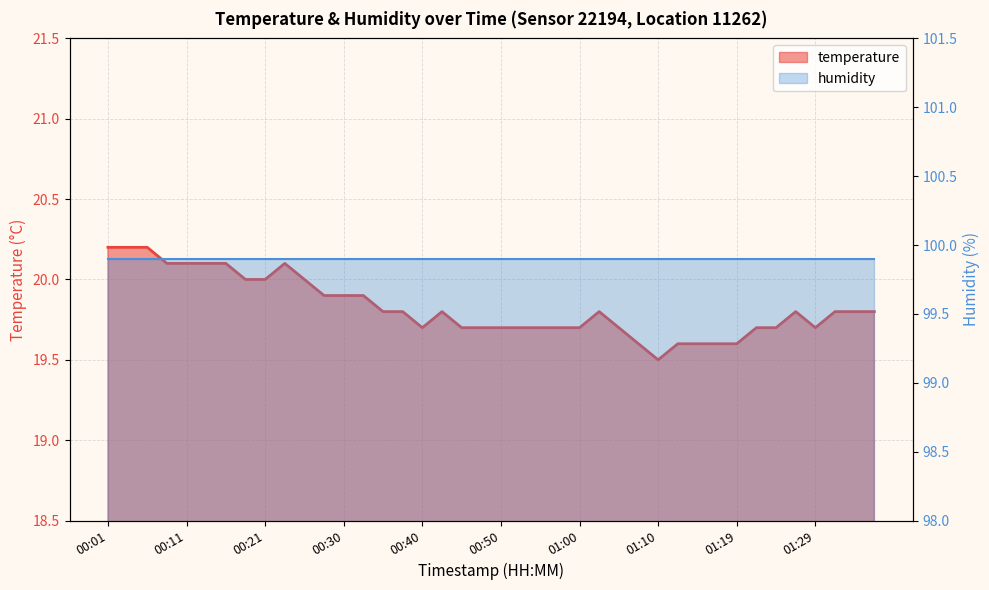

List the labels in order of value, largest first.

00:01, 00:03, 00:06, 00:08, 00:11, 00:13, 00:16, 00:23, 00:18, 00:21, 00:25, 00:28, 00:30, 00:33, 00:35, 00:38, 00:42, 01:02, 01:27, 01:32, 01:34, 01:36, 00:40, 00:45, 00:47, 00:50, 00:52, 00:55, 00:57, 01:00, 01:05, 01:22, 01:24, 01:29, 01:07, 01:12, 01:15, 01:17, 01:19, 01:10